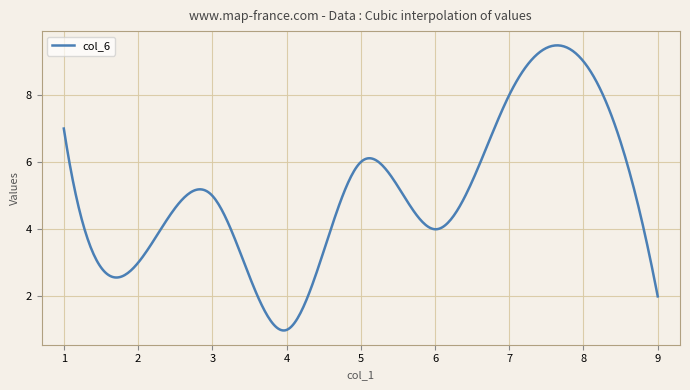

What is the difference between the maximum and minimum values?

8.5